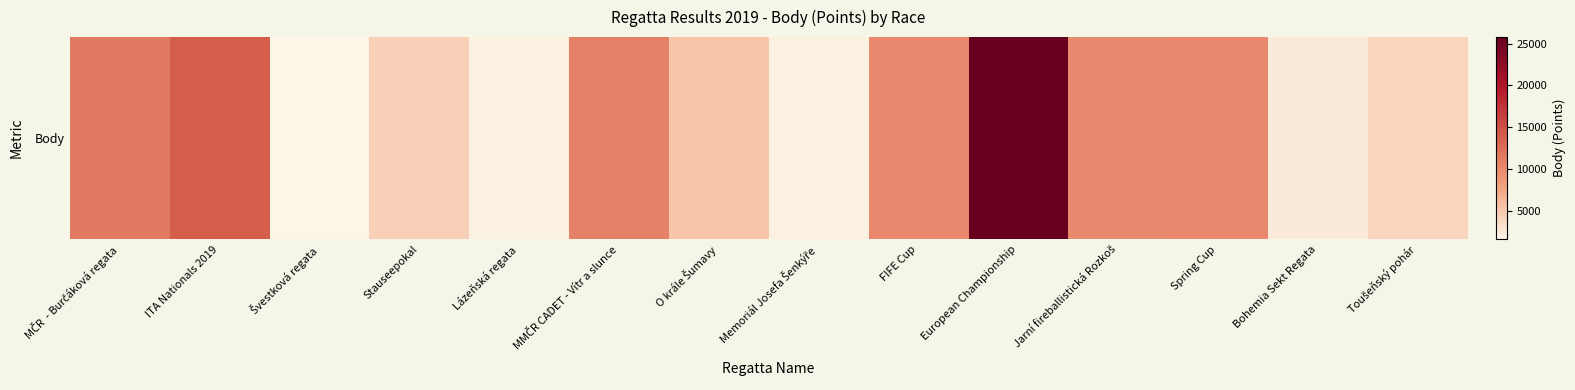

Which has a higher value, FIFE Cup or Jarní fireballistická Rozkoš?

FIFE Cup